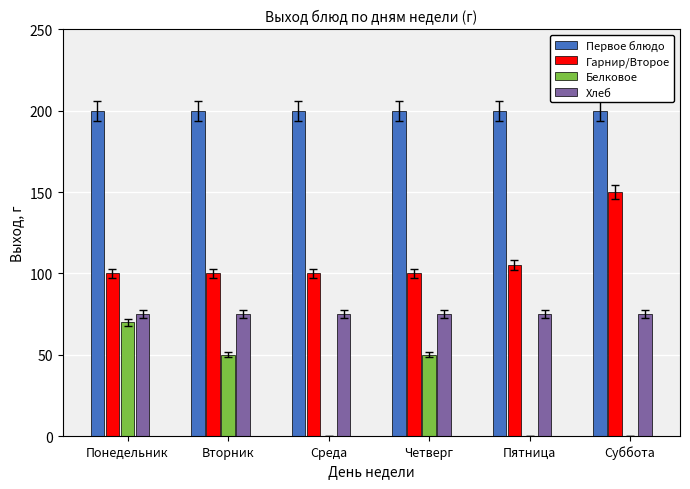

How many groups of bars are there?

6